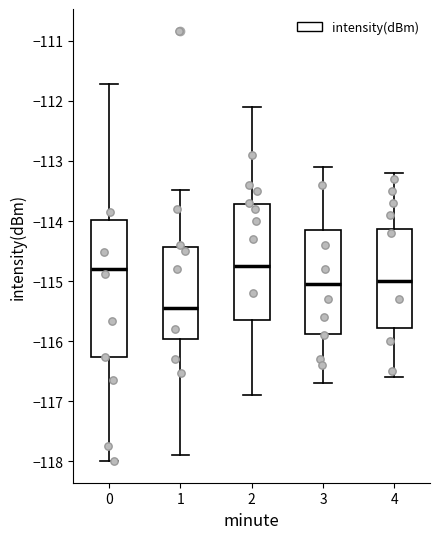

Comparing the boxes themselves (not the whiskers), which one is the tallest?

0